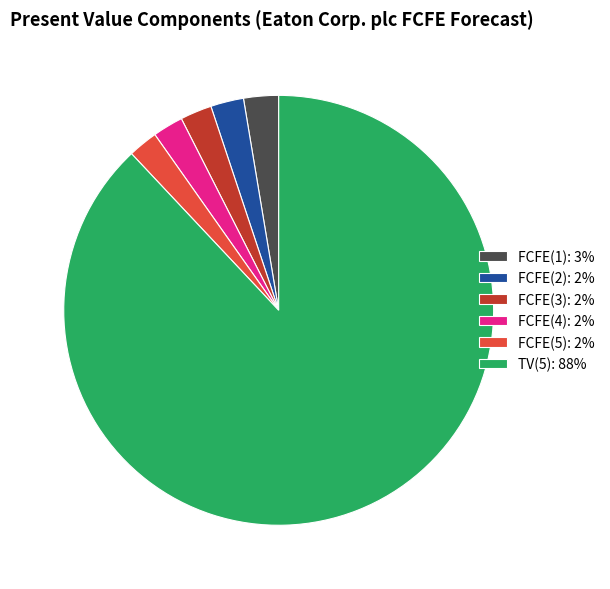

True or false: FCFE(5): 2% accounts for 2% of the total.

True